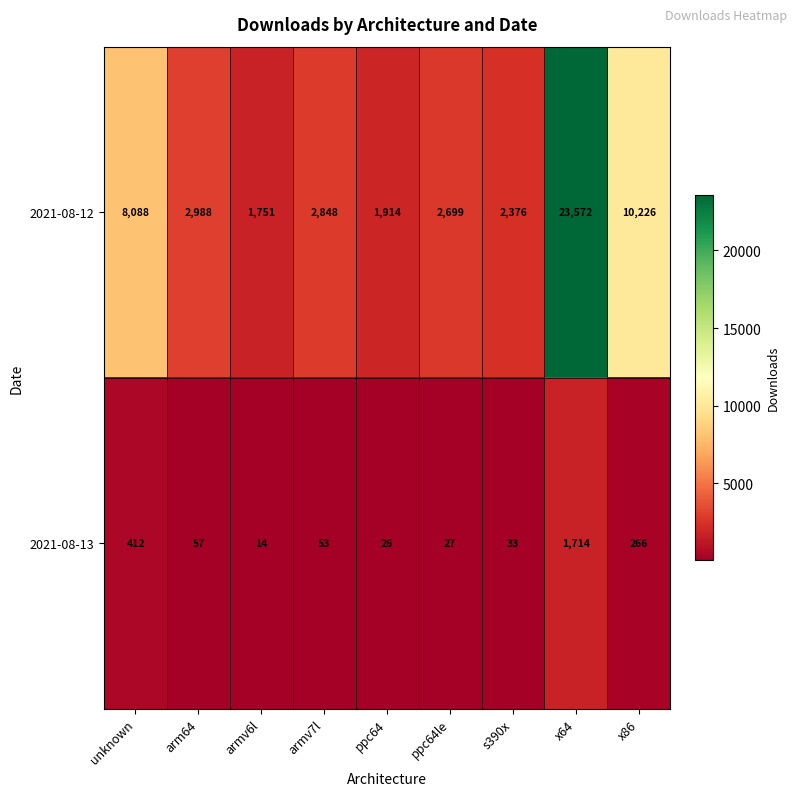

Which series has the largest total across all categories?

2021-08-12